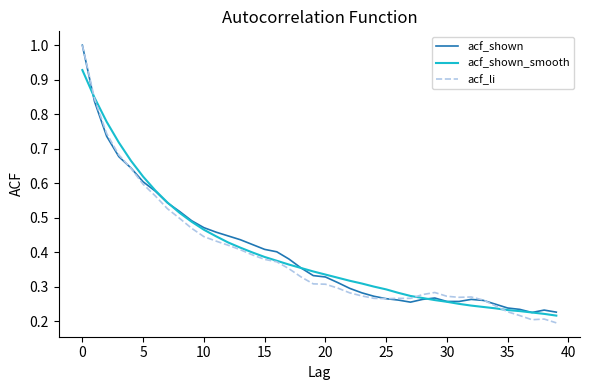

What are all the series names shown in the legend?

acf_shown, acf_shown_smooth, acf_li